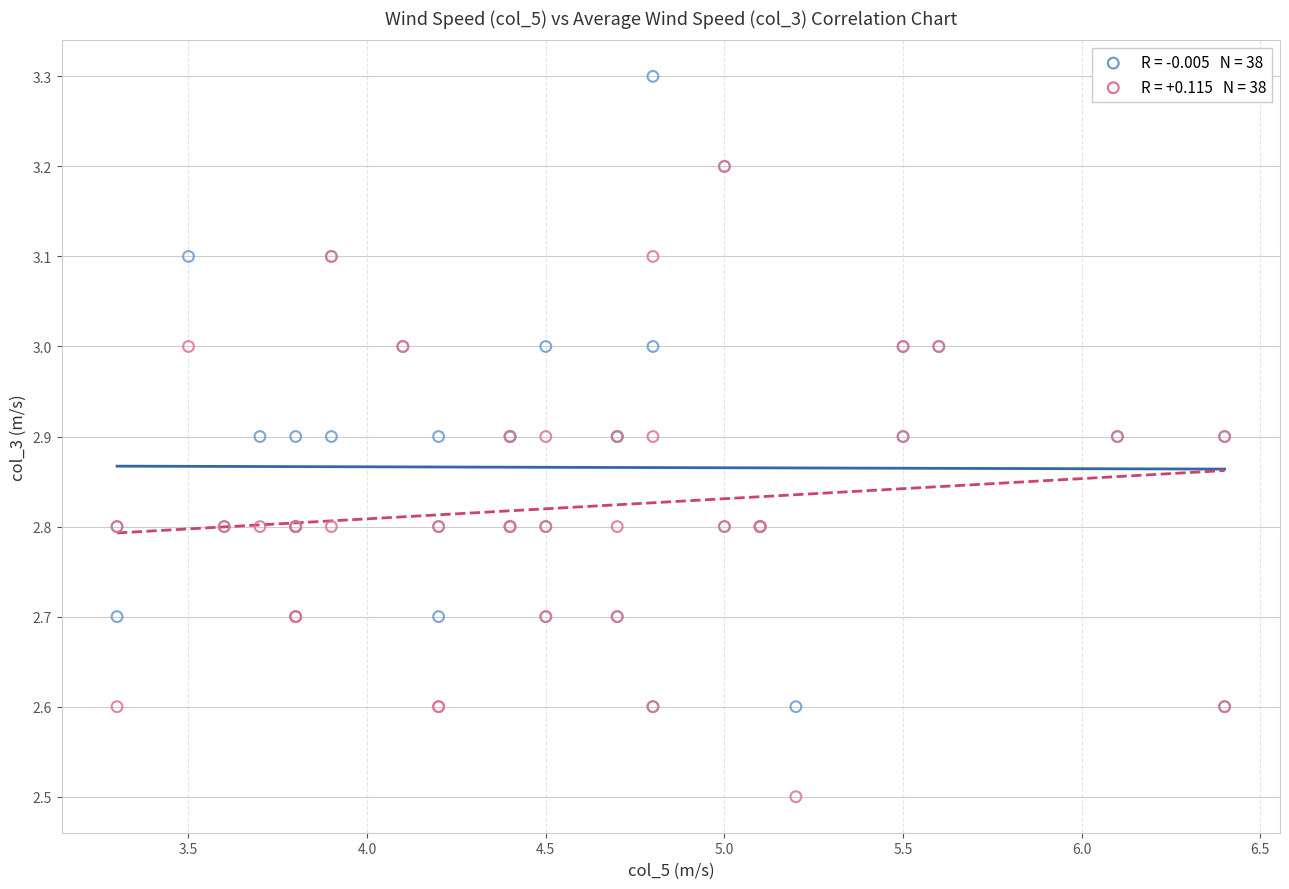

Across all series, what Y value is closest to 2?

2.5